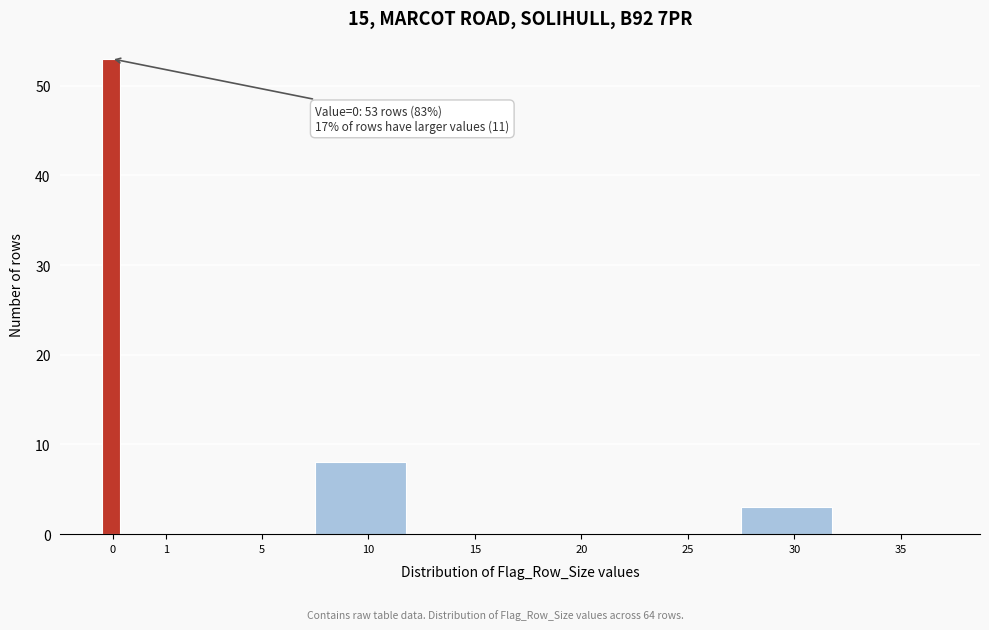

Reading left to right, what are all the values shown in this chart?

0=53	1=0	5=0	10=8	15=0	20=0	25=0	30=3	35=0